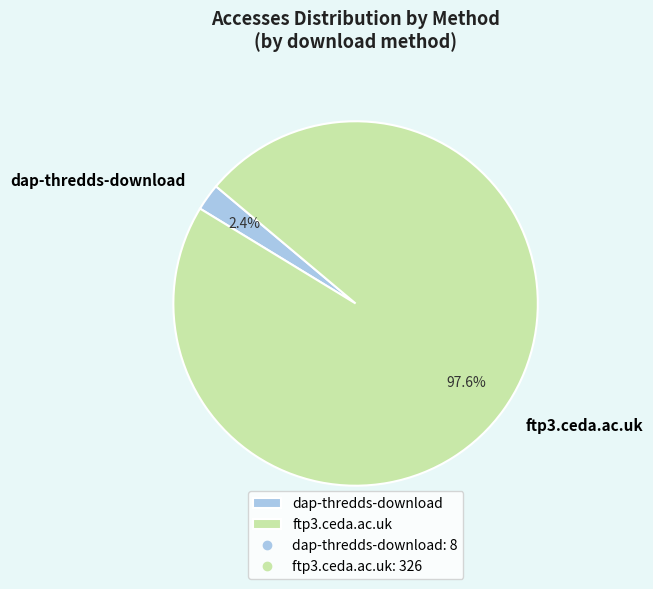

How many slices are in this pie chart?

2